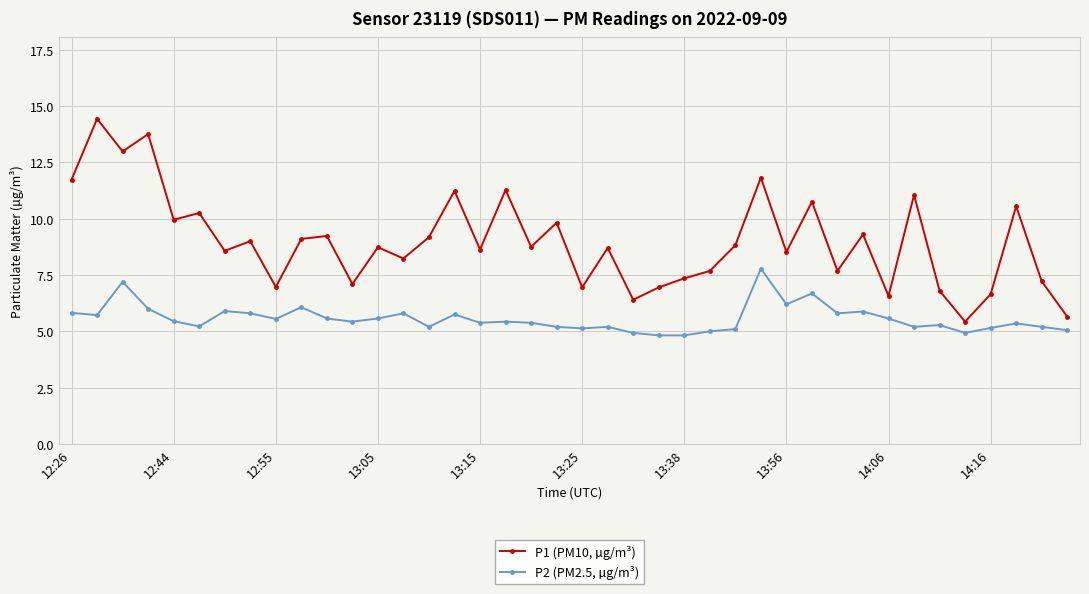

Which series has the widest spread of values?

P1 (PM10, µg/m³)